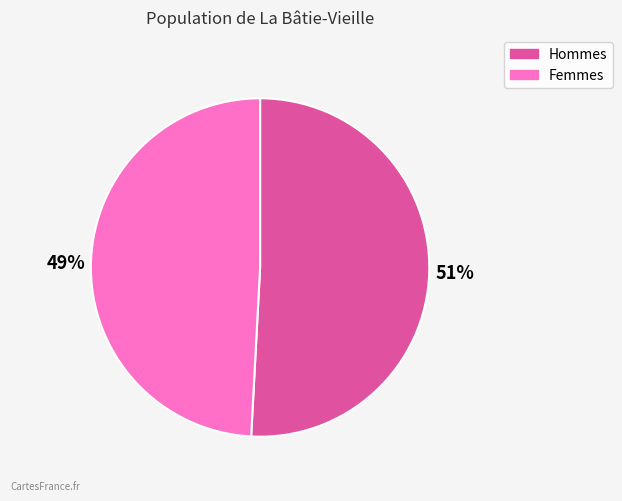

Does any single category account for the majority?

Yes